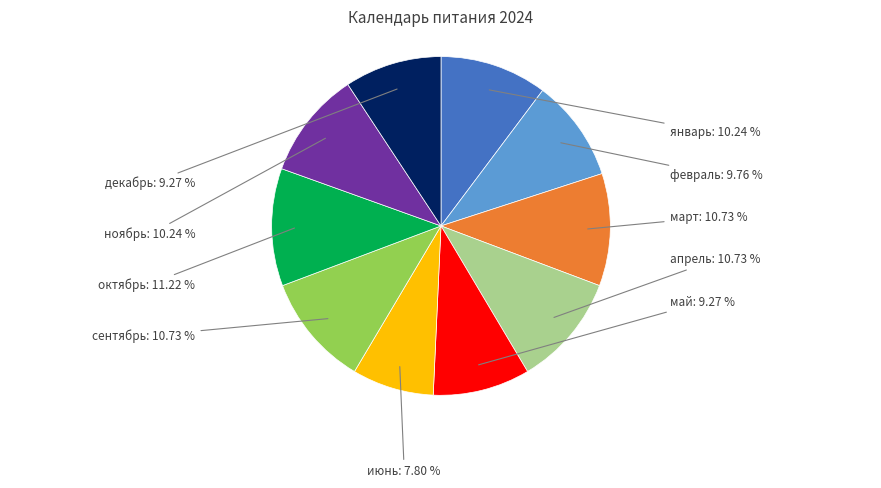

Does any single category account for the majority?

No